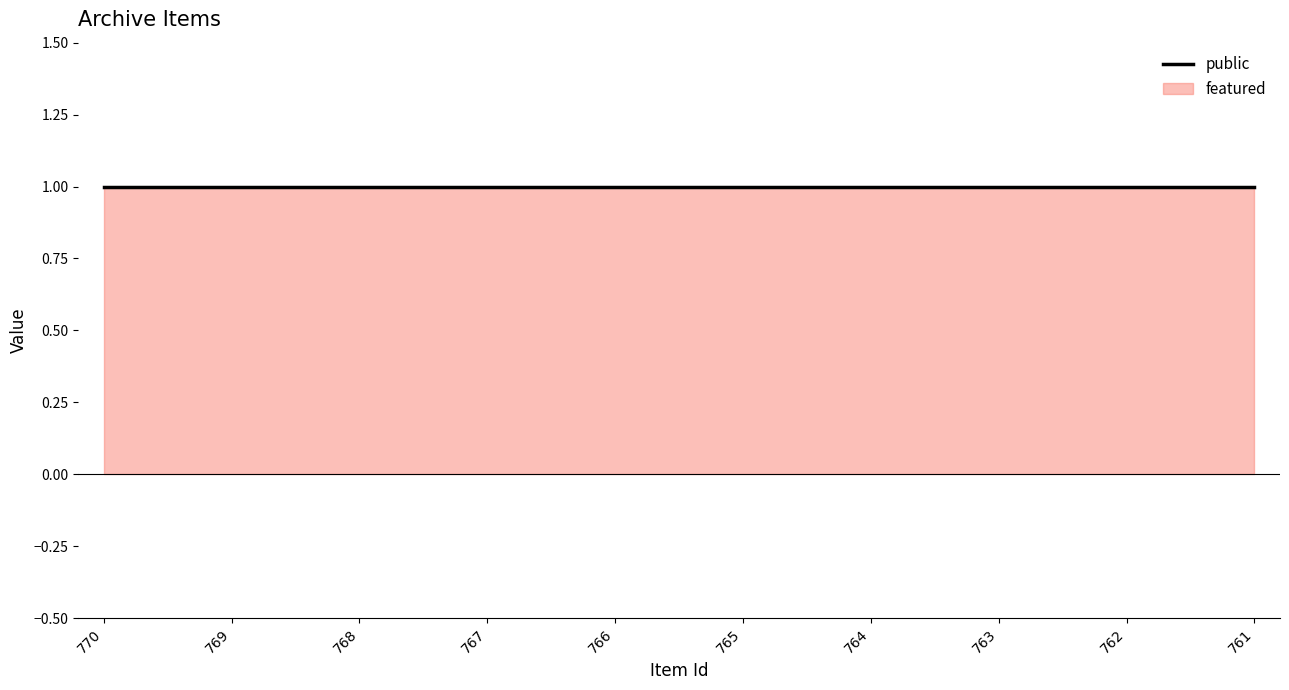

At which category is the sum across all series the highest?

770